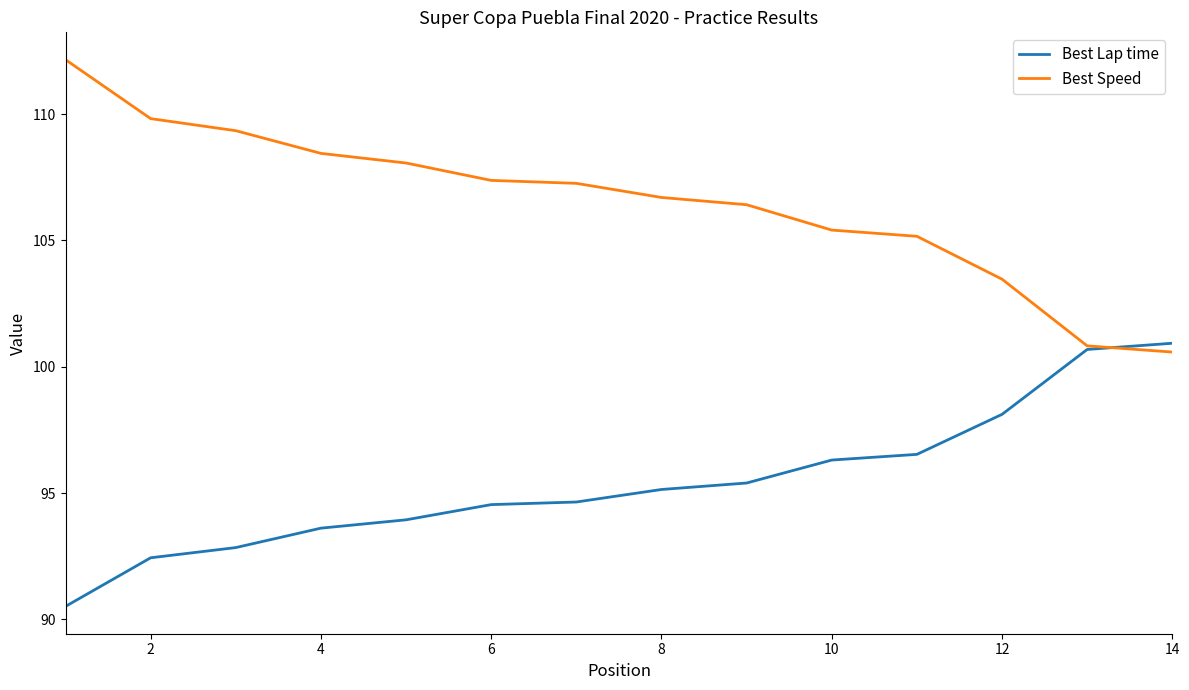

What is the difference between the second highest and second lowest values in the Best Lap time series?

8.2